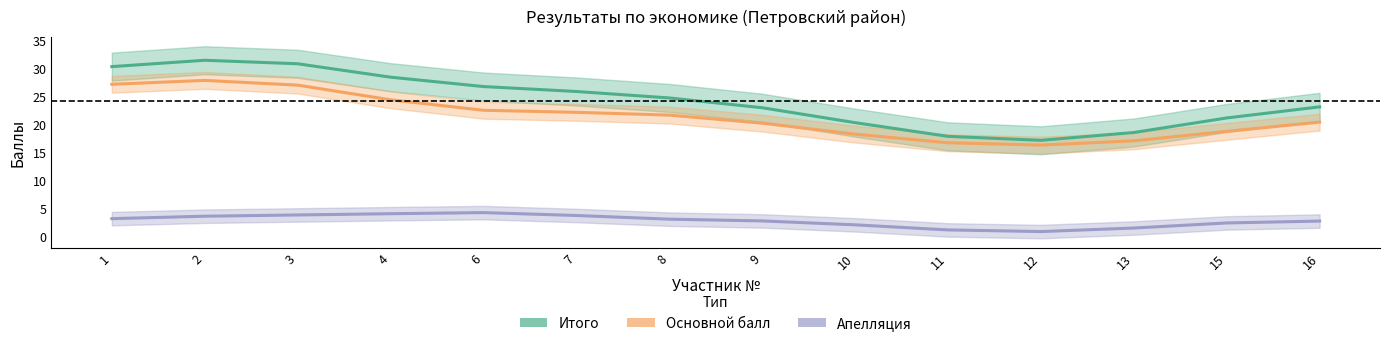

At which category does the chart reach its minimum across all series?

12